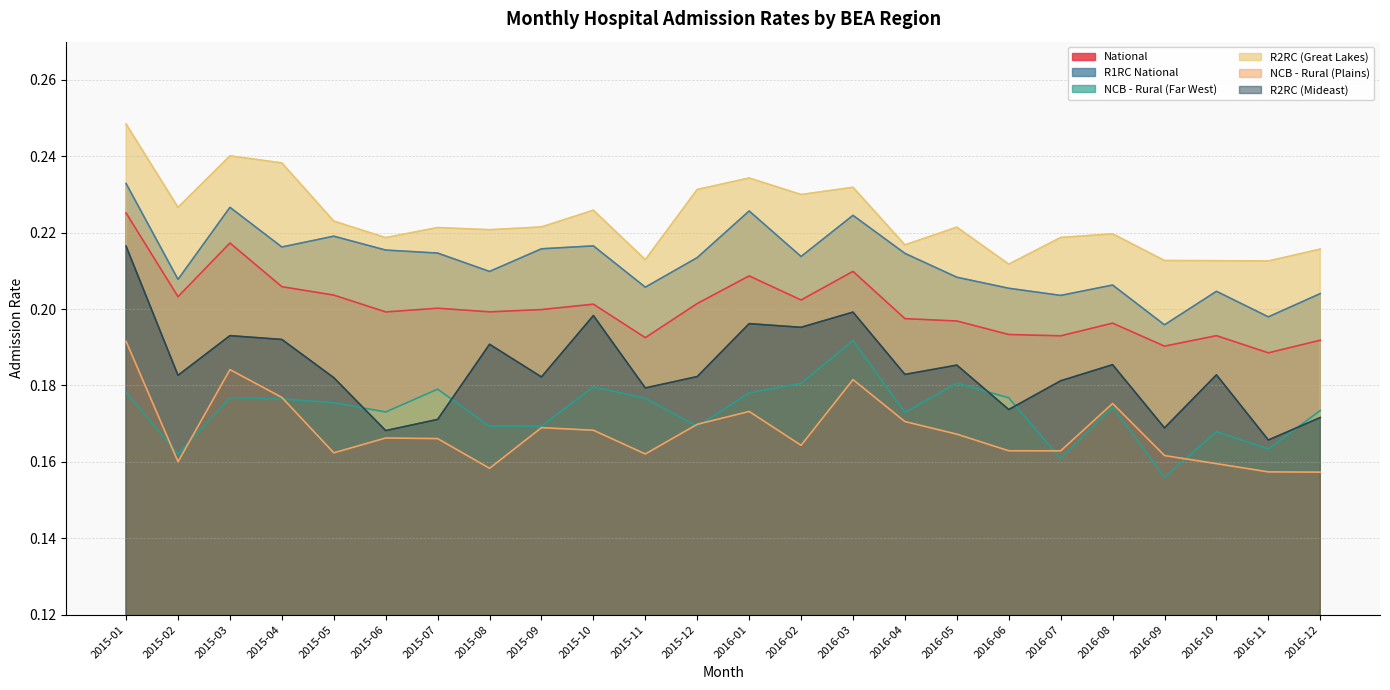

Between 2015-07 and 2016-12, which series saw the biggest shift?

R1RC National